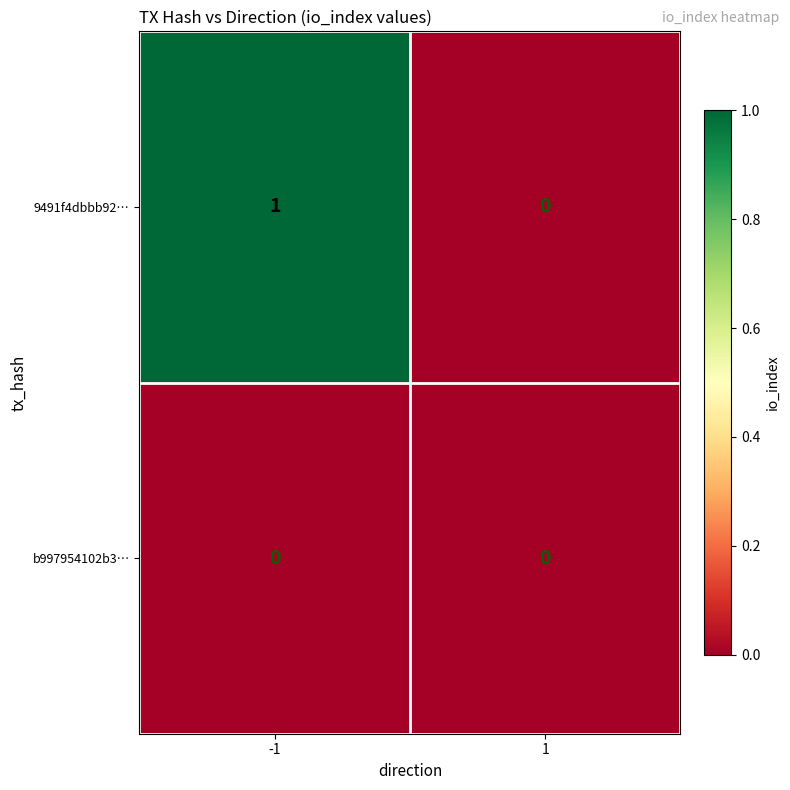

The value of b997954102b3… at 1 is 0. True or false?

True